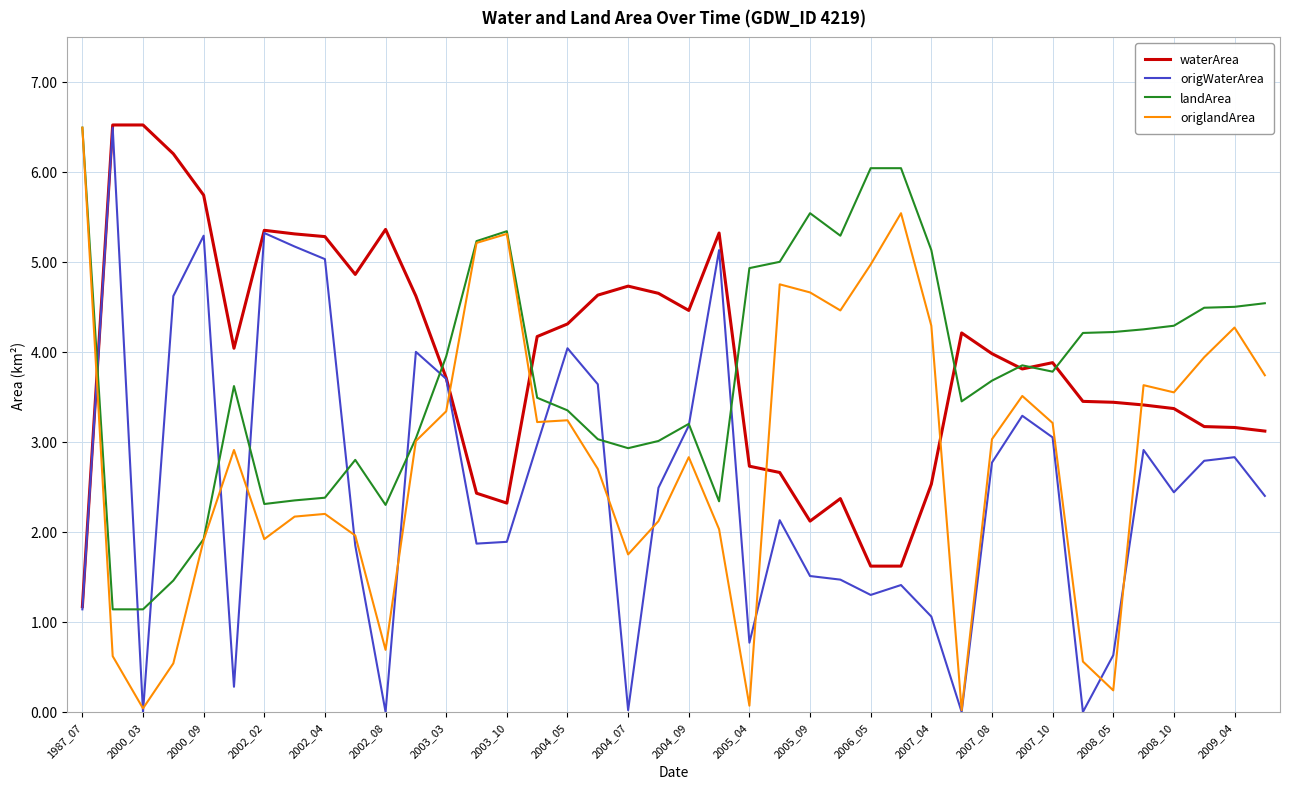

True or false: landArea has more than 1 interior local peaks.

True